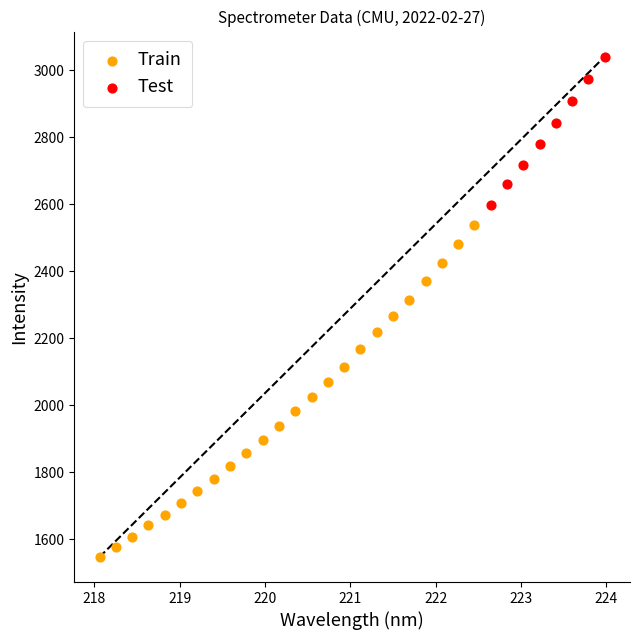

Which series contains the lowest Y value?

Train